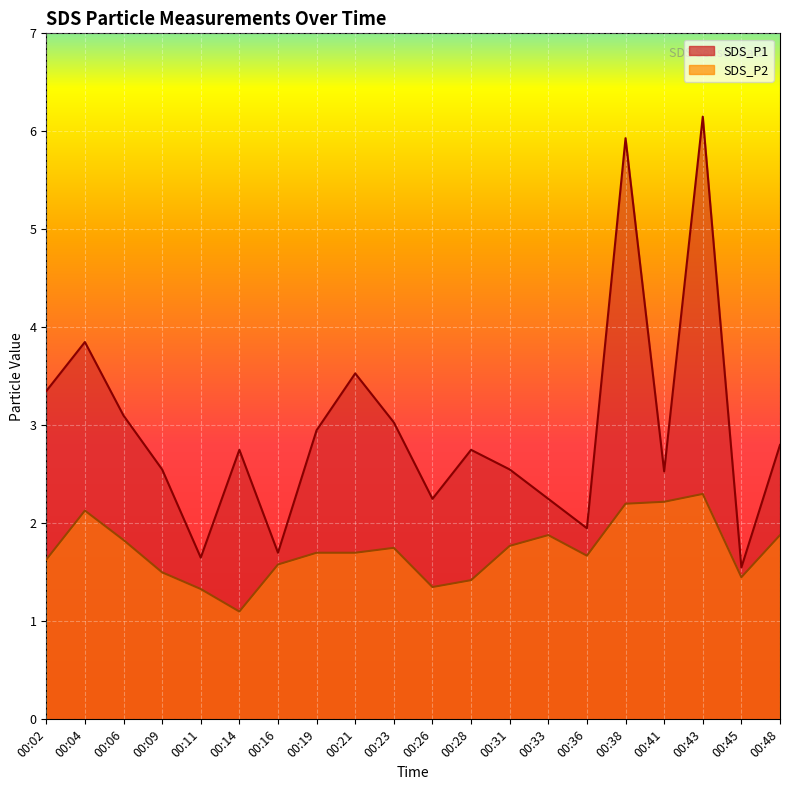

Which series has the largest total across all categories?

SDS_P1